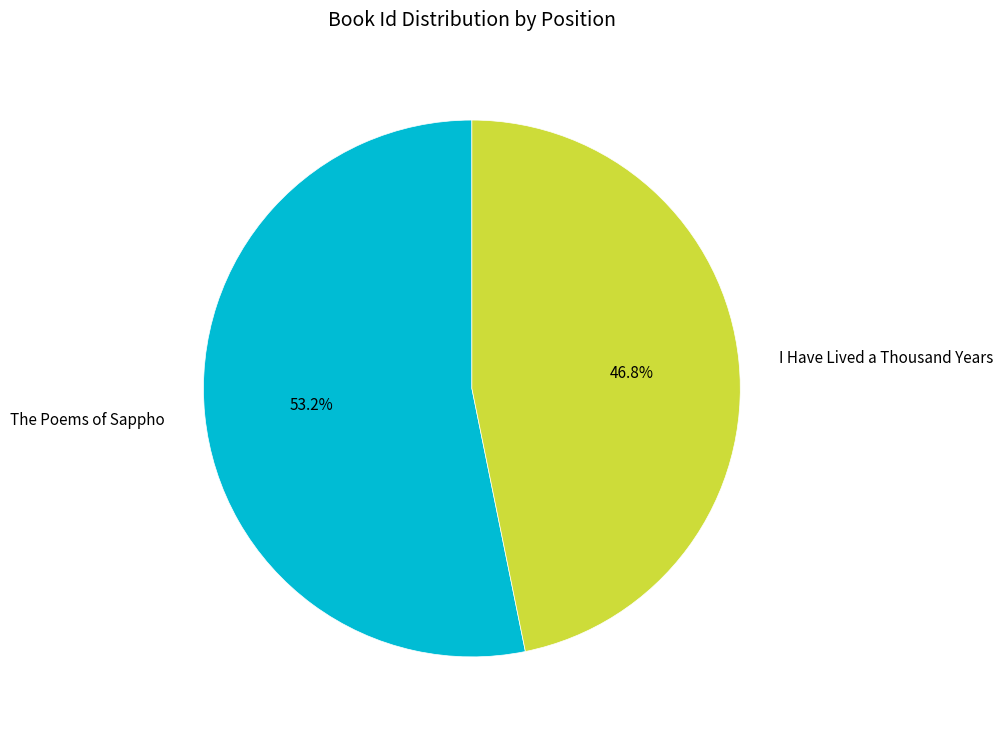

What is the largest slice in the pie chart?

The Poems of Sappho